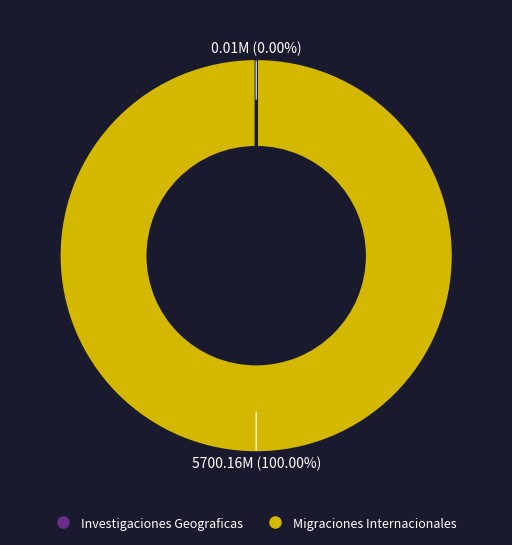

Which category has the biggest portion of the pie?

Migraciones Internacionales